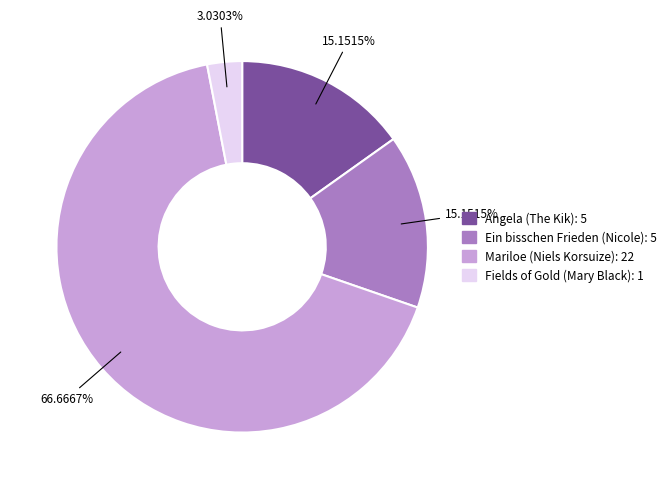

What is the smallest slice in the pie chart?

Fields of Gold (Mary Black)